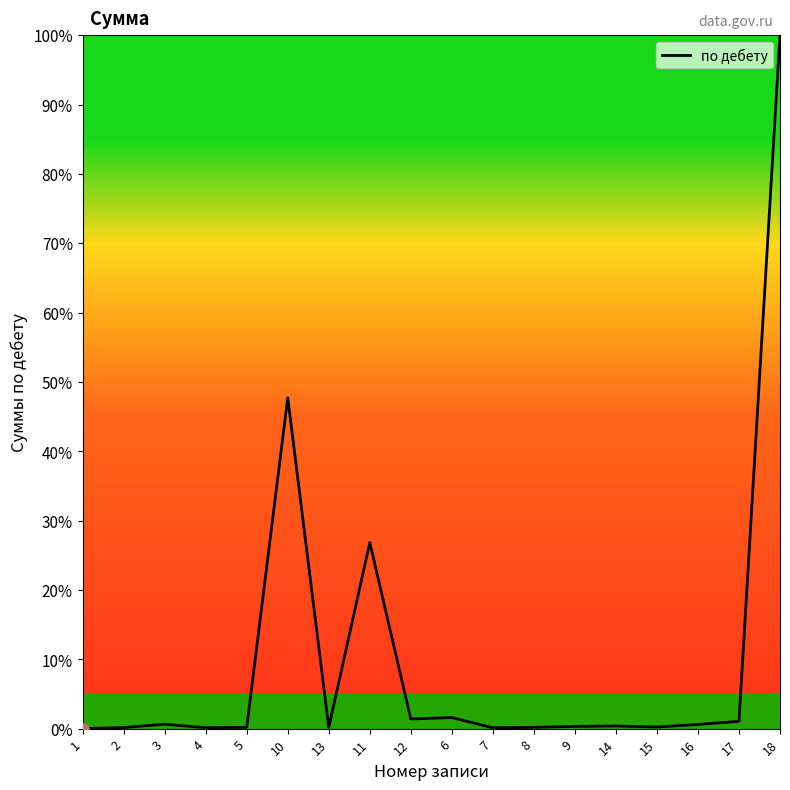

How many series are shown in this chart?

1